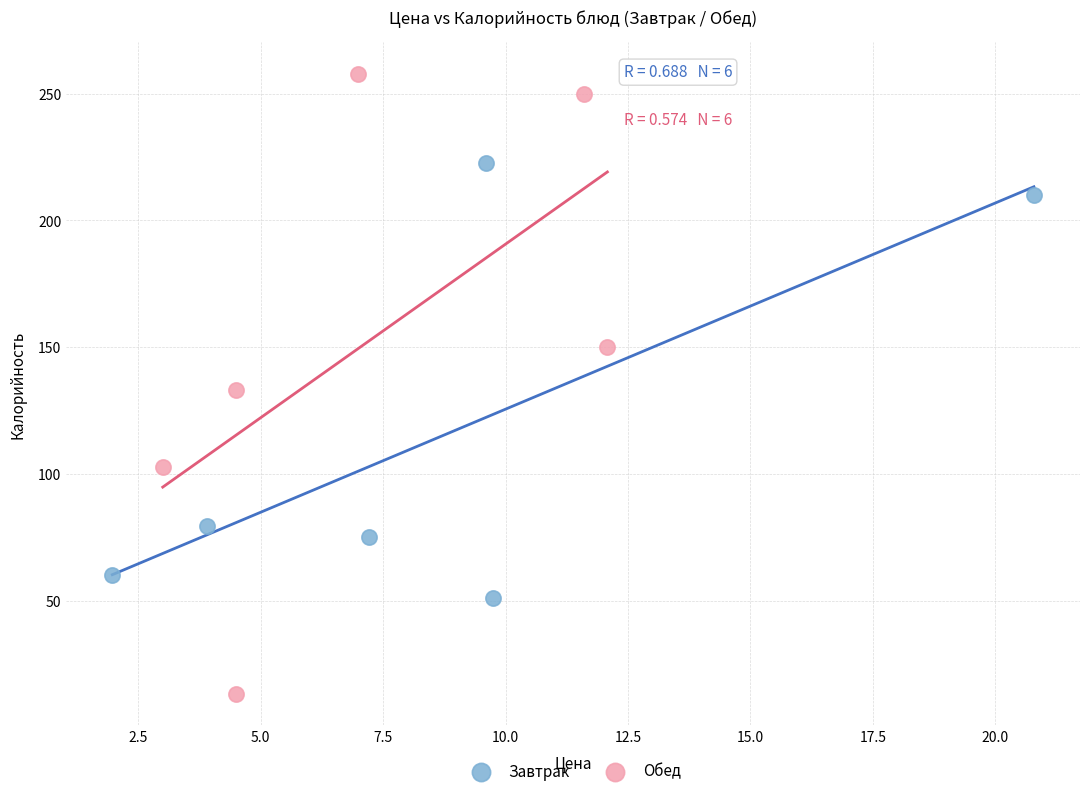

Which series reaches the minimum Y coordinate?

Обед